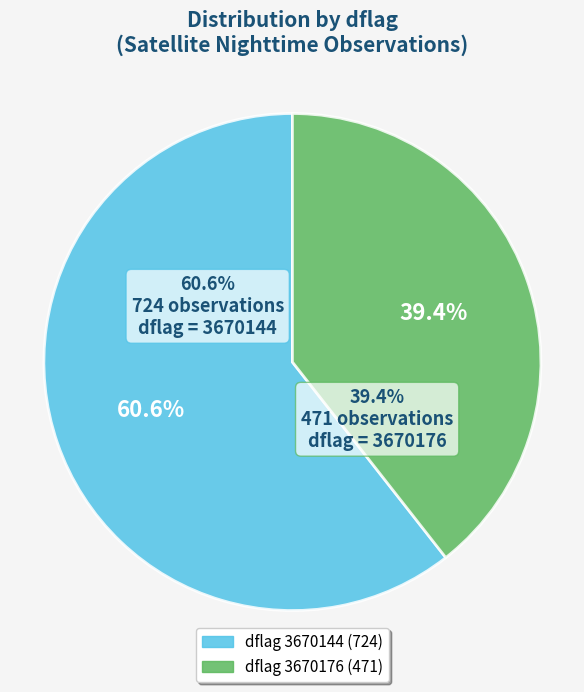

Is there a majority slice in this chart?

Yes